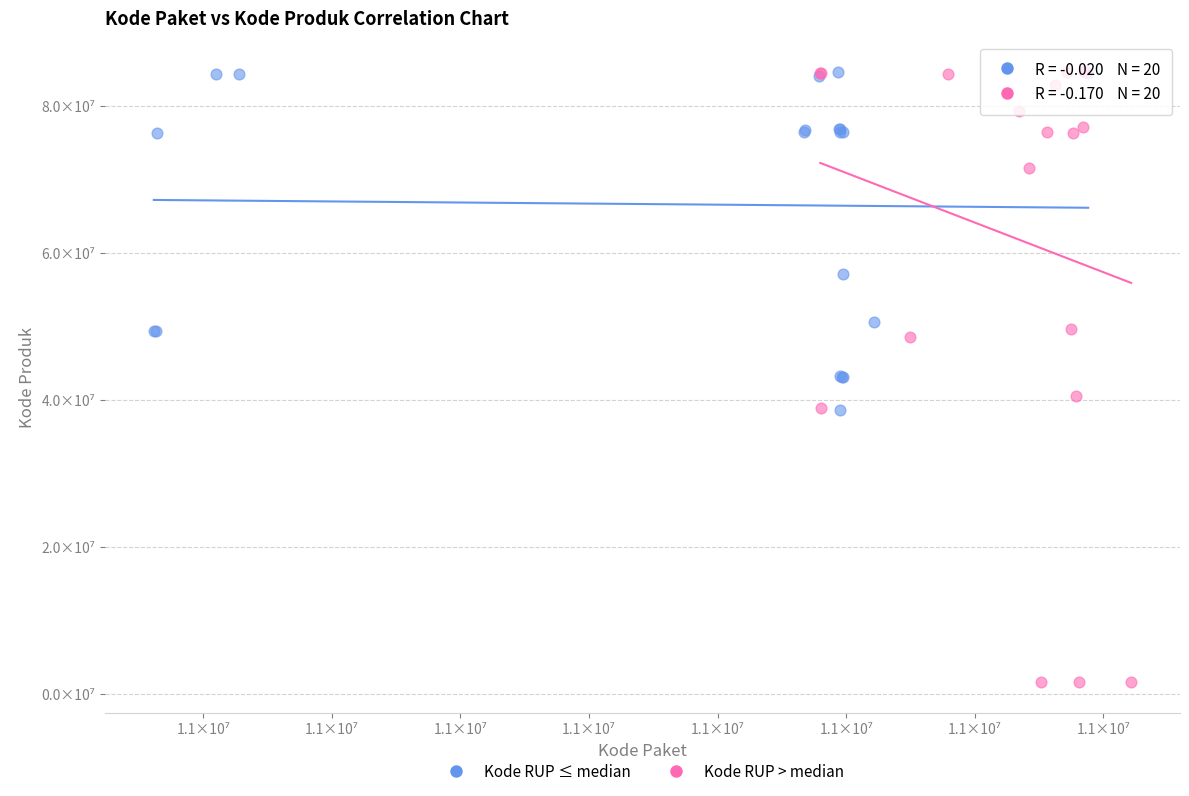

What are all the series names shown in the legend?

Kode RUP ≤ median, Kode RUP > median